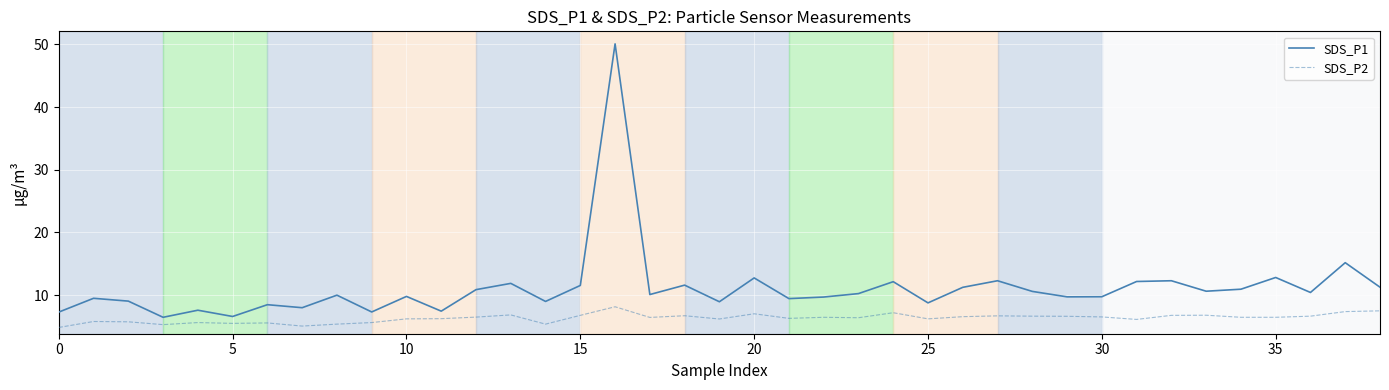

List the series in order of their overall mean, lowest first.

SDS_P2, SDS_P1